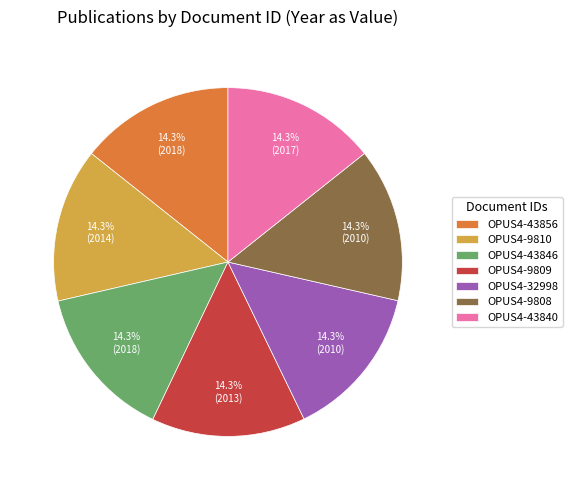

To the nearest percent, what percentage of the pie is OPUS4-9809?

14%